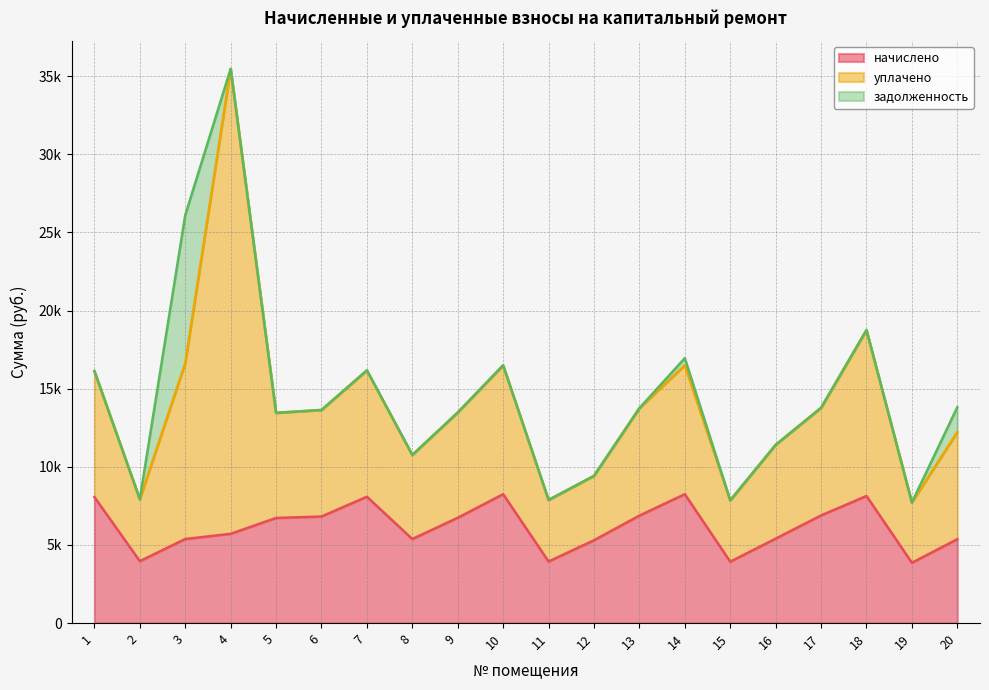

At which label does уплачено first exceed 6855?

1